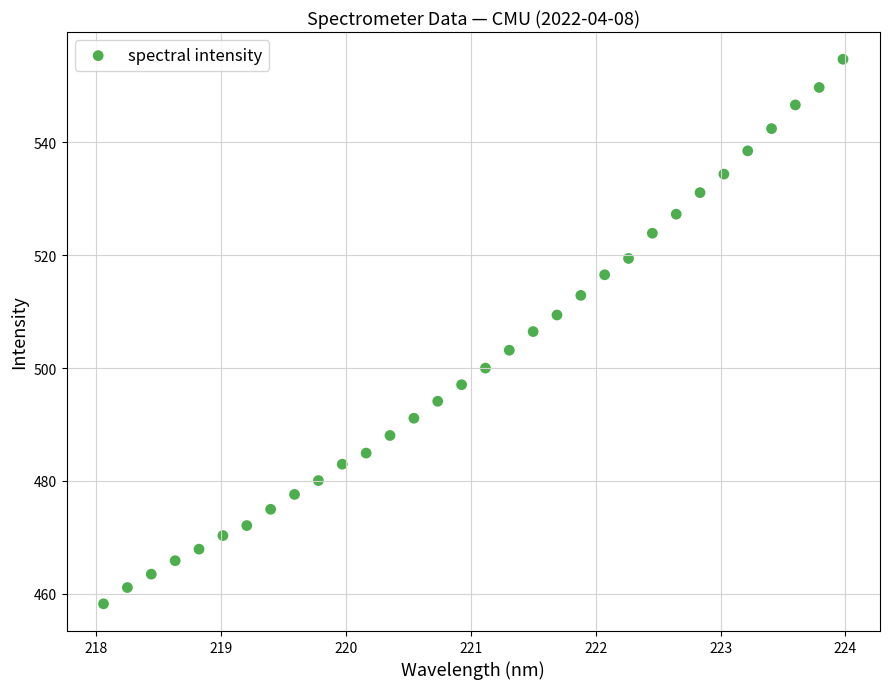

What is the range of Y values (max minus min)?

96.5